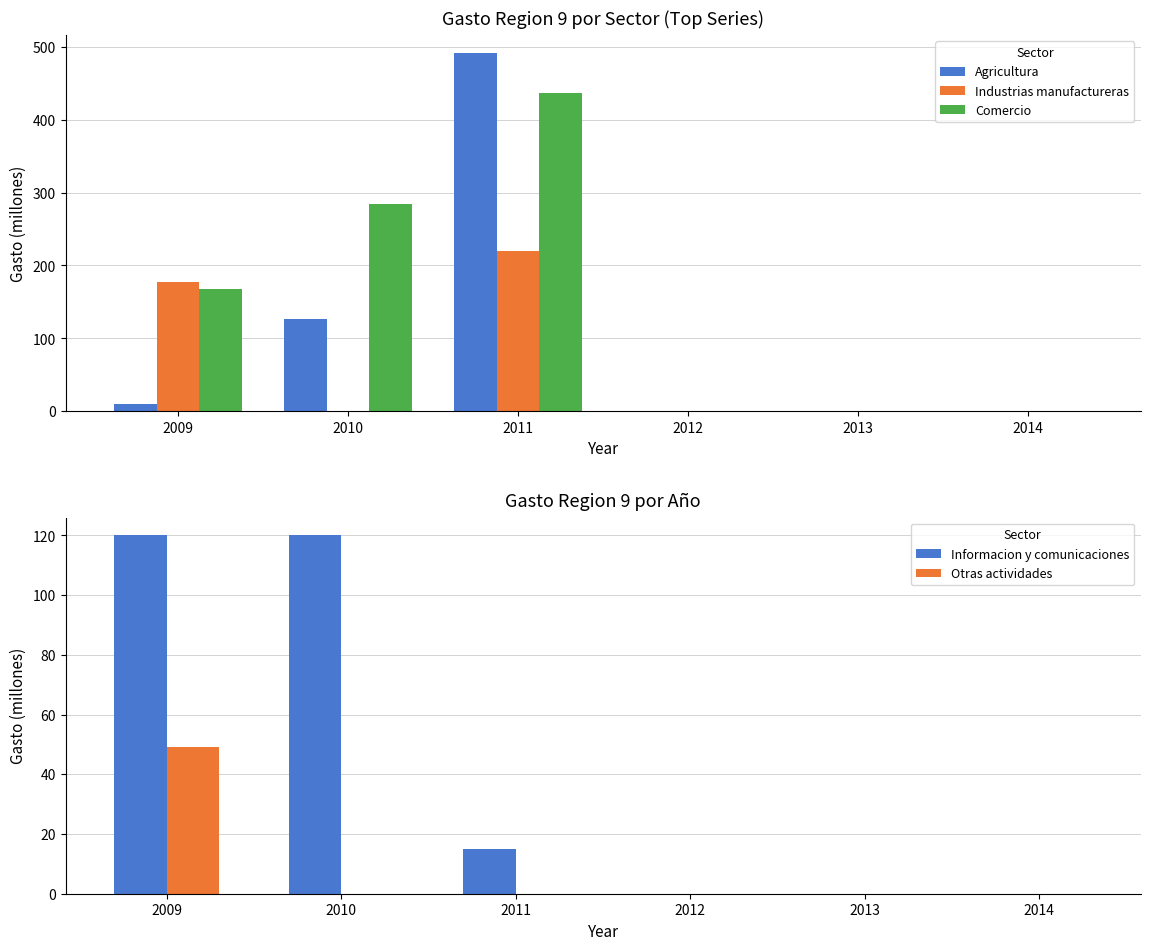

Which series changed the most between 2010 and 2014?

Comercio